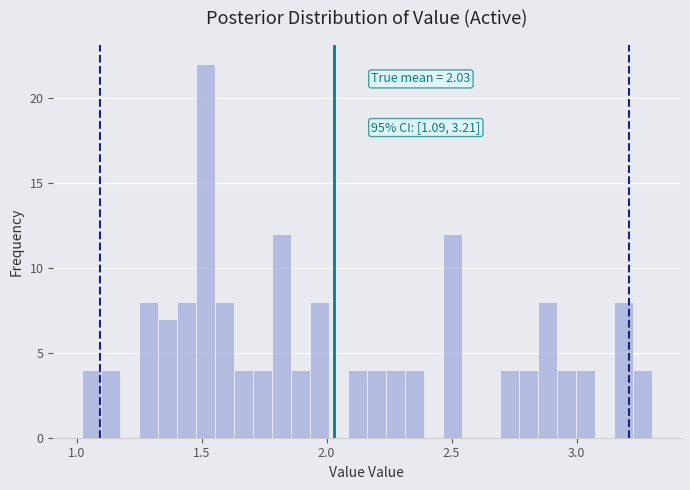

Around what value on the x-axis is the tallest bar? Give the approximate position of its centre, as read against the axis.

1.50